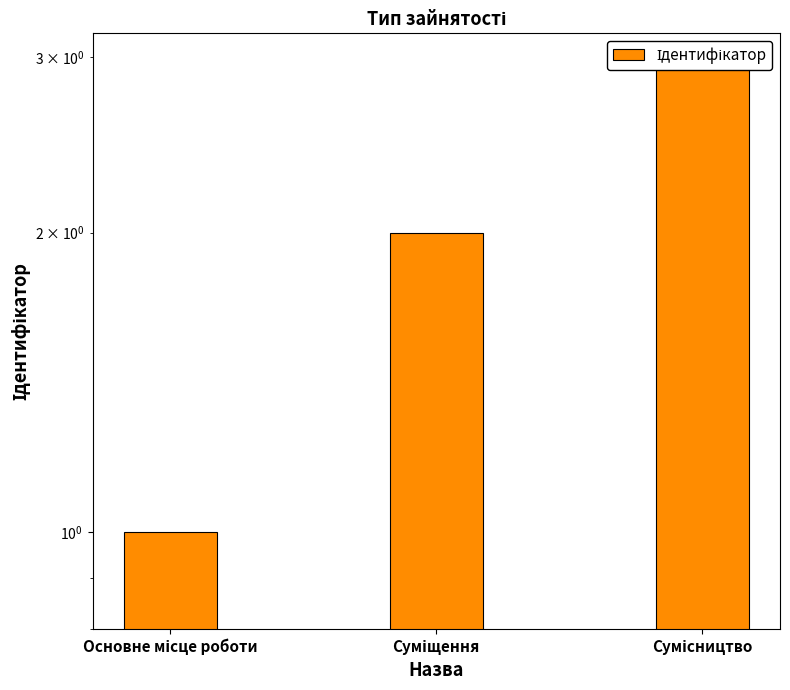

What is the average value?

2